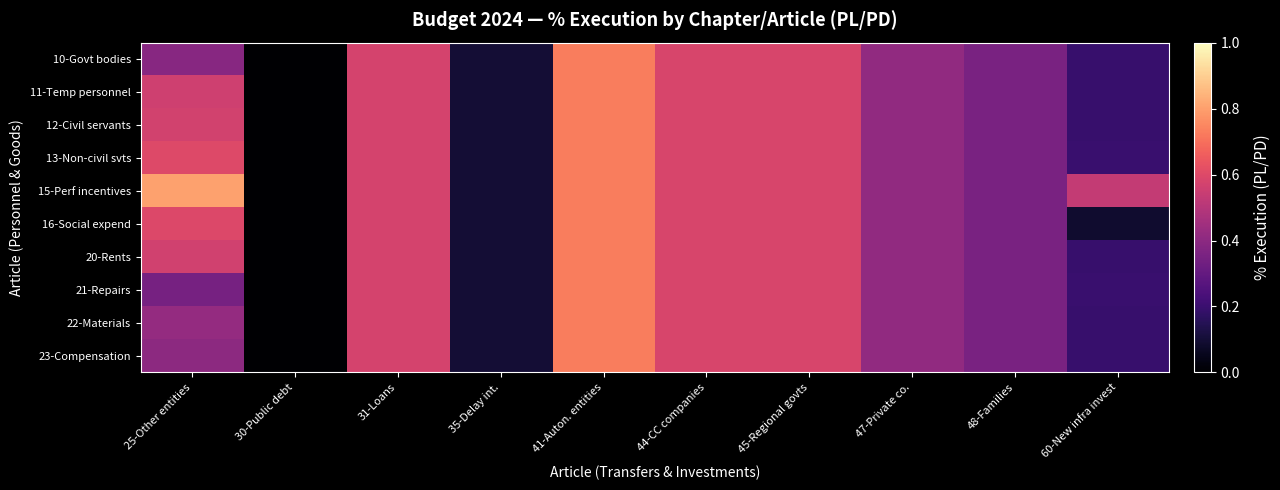

At which category is the sum across all series the highest?

41-Auton. entities